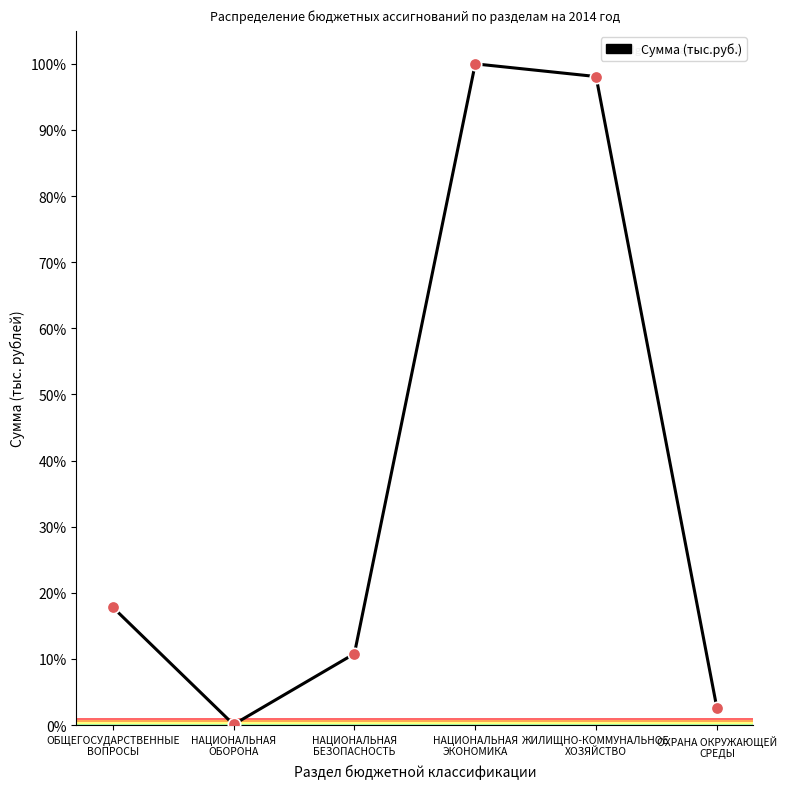

What is the change in value from НАЦИОНАЛЬНАЯ
БЕЗОПАСНОСТЬ to ОХРАНА ОКРУЖАЮЩЕЙ
СРЕДЫ?

-8.2